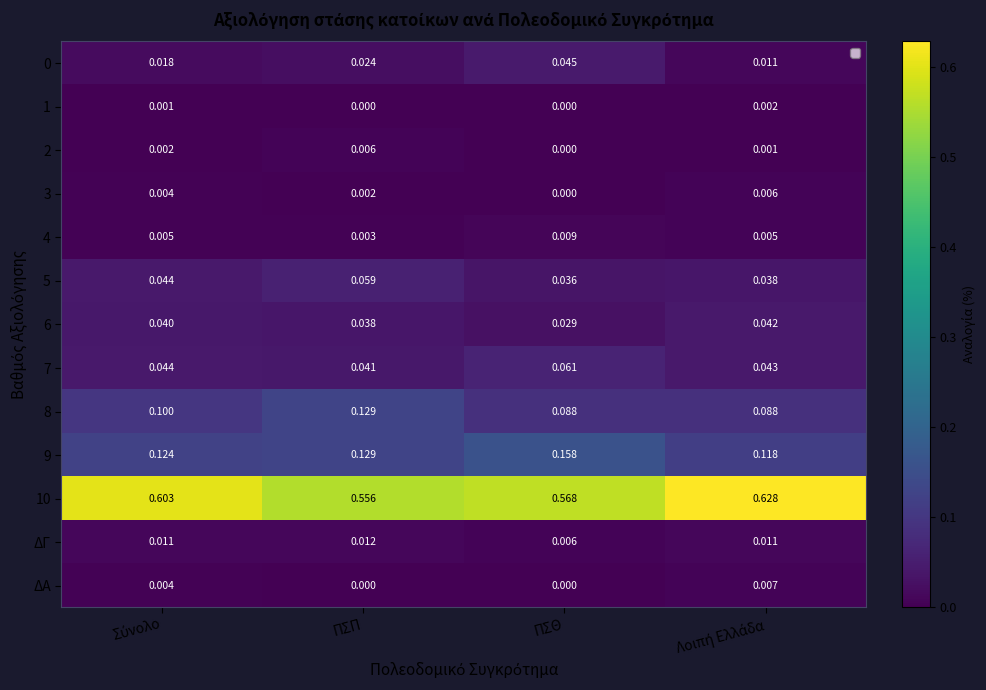

Where is 10 nearest to the value 0?

ΠΣΠ